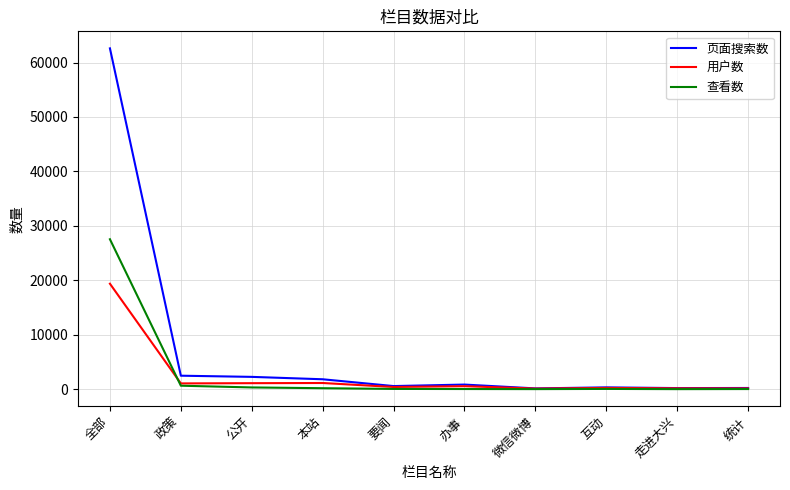

Which series has the largest range (max minus min)?

页面搜索数